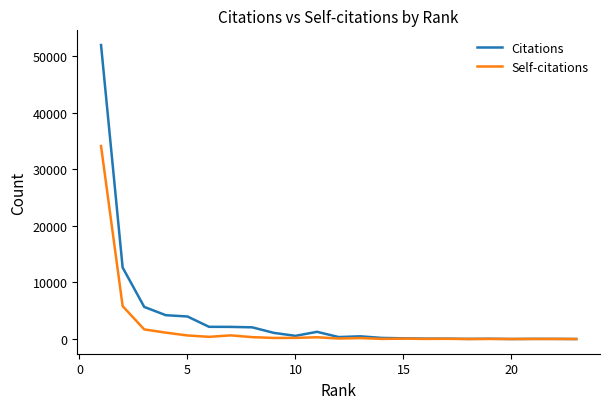

Which series has the widest spread of values?

Citations